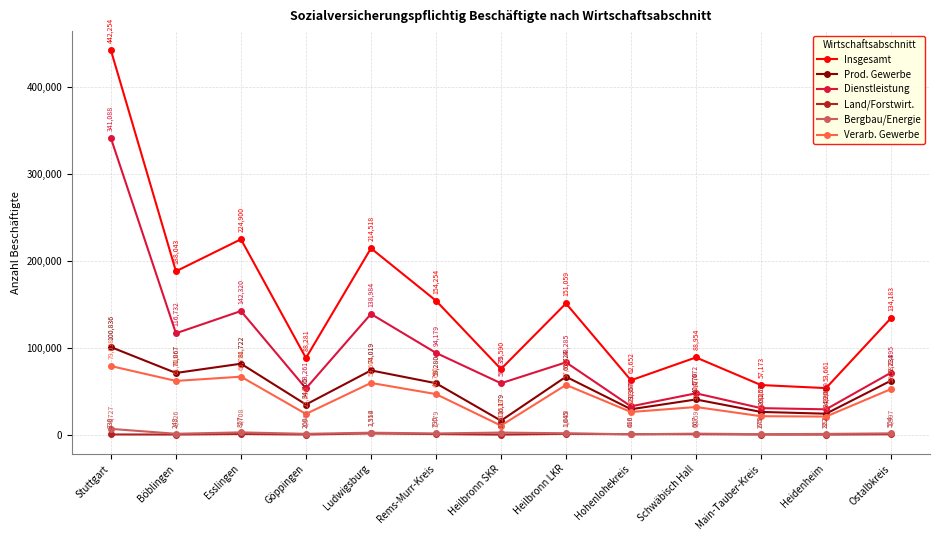

At which label is Land/Forstwirt. closest to 843?

Esslingen